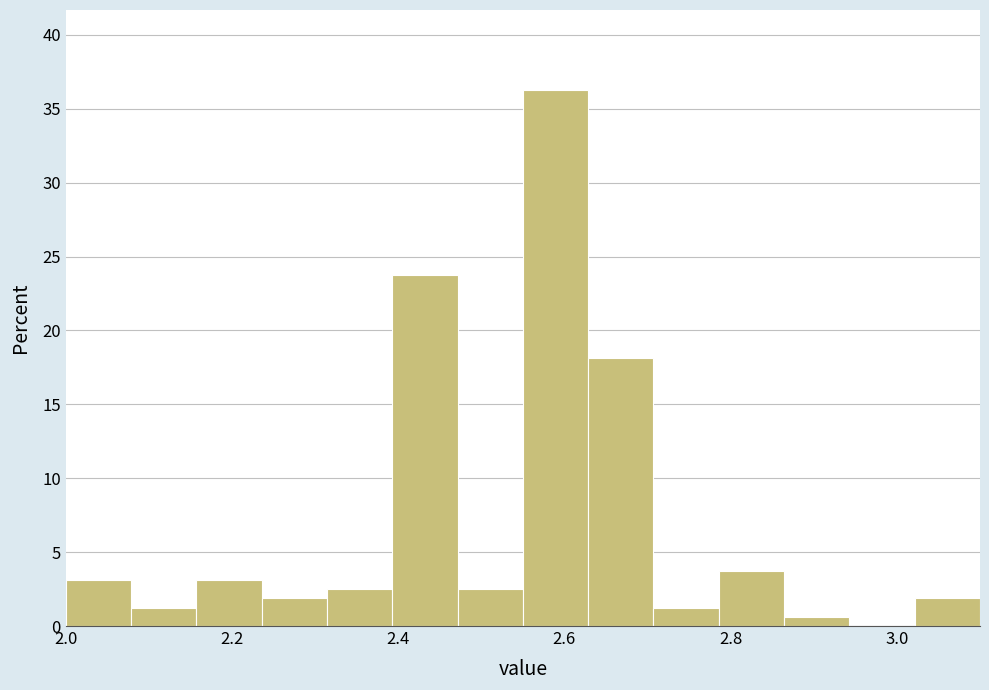

Around what value on the x-axis is the tallest bar? Give the approximate position of its centre, as read against the axis.

2.58